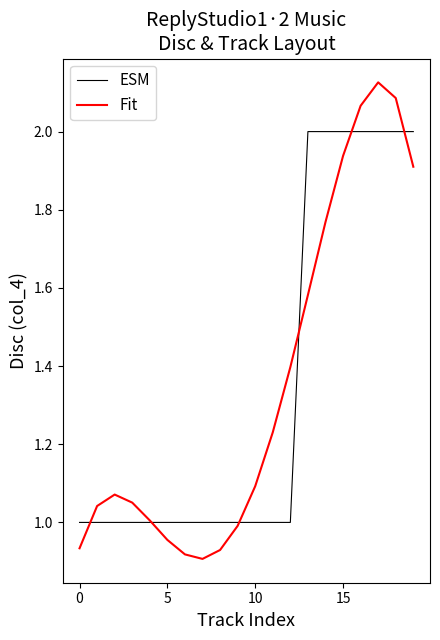

Rank the series by their maximum value, from lowest to highest.

ESM, Fit